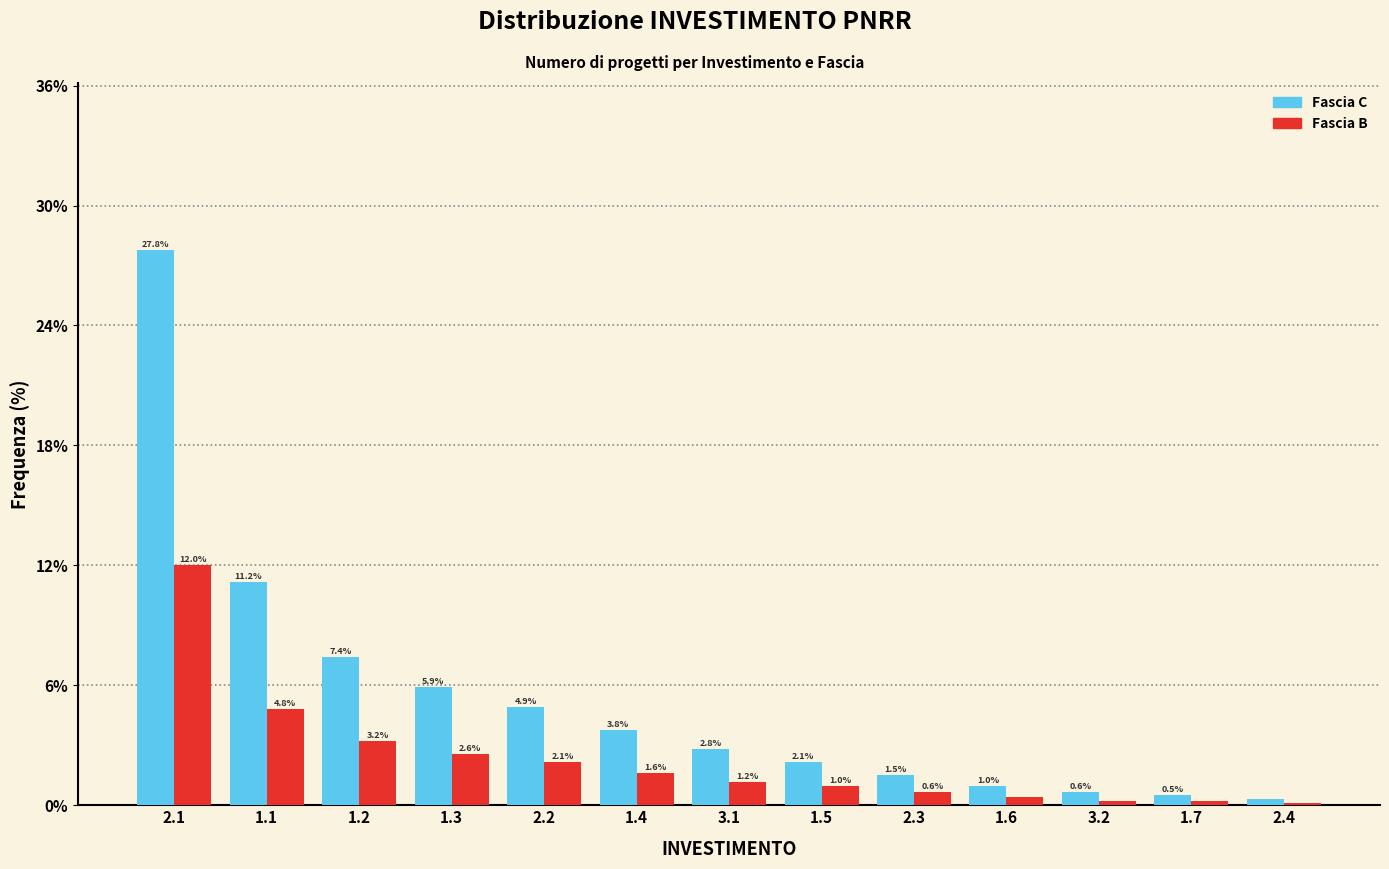

What is the sum of the Fascia C values at 2.3 and 3.2?

2.1